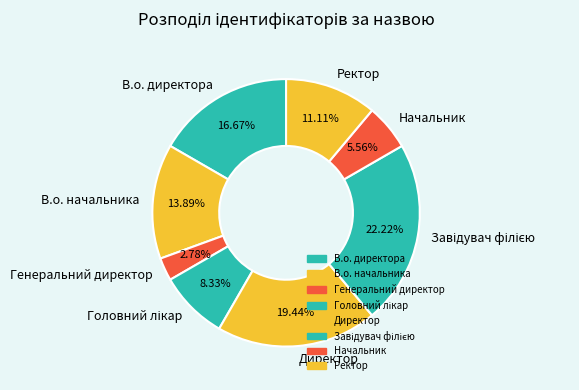

Do Начальник and Ректор together represent more than half of the pie?

No